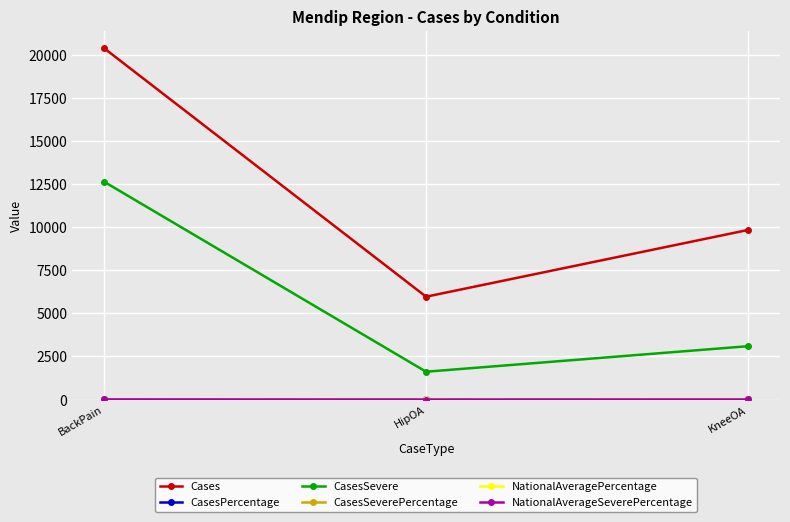

At which category is the sum across all series the highest?

BackPain